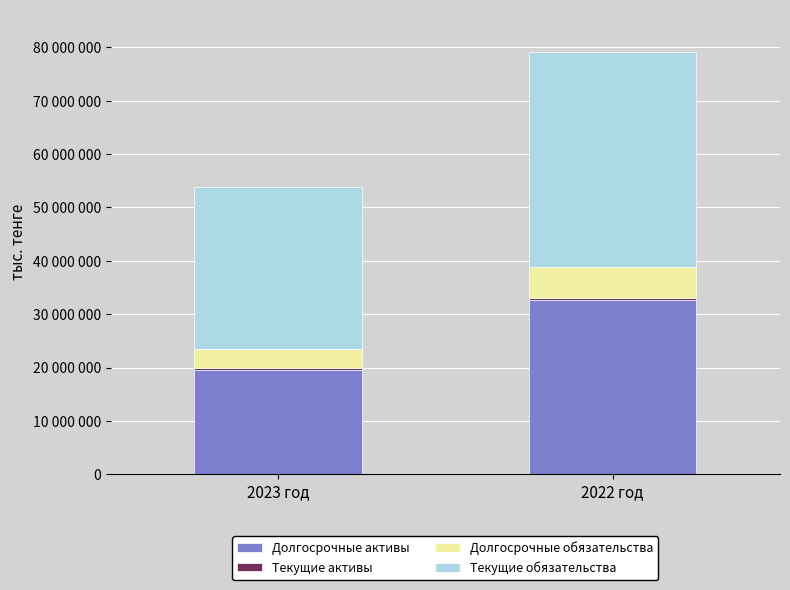

What is the sum of the Текущие обязательства values at 2023 год and 2022 год?

70703252